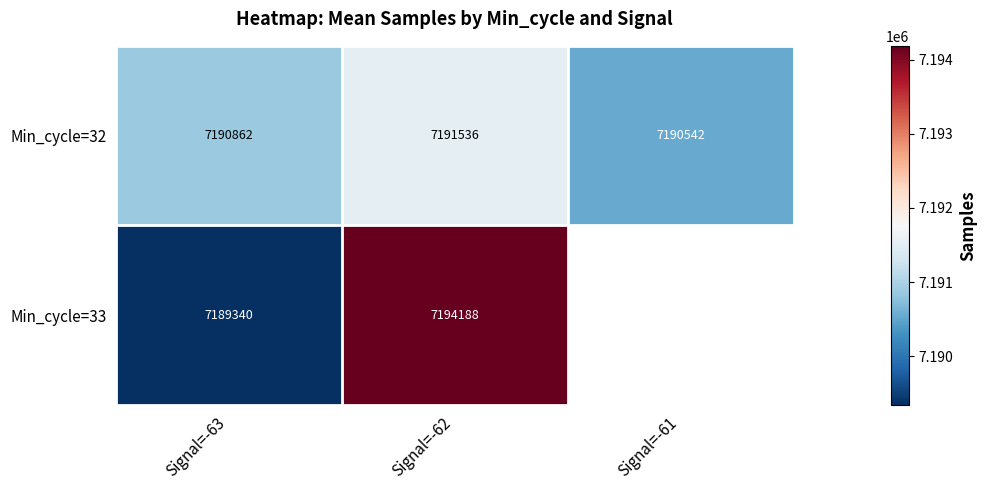

Is the value of Min_cycle=32 at Signal=-63 greater than the value of Min_cycle=33 at Signal=-63?

Yes